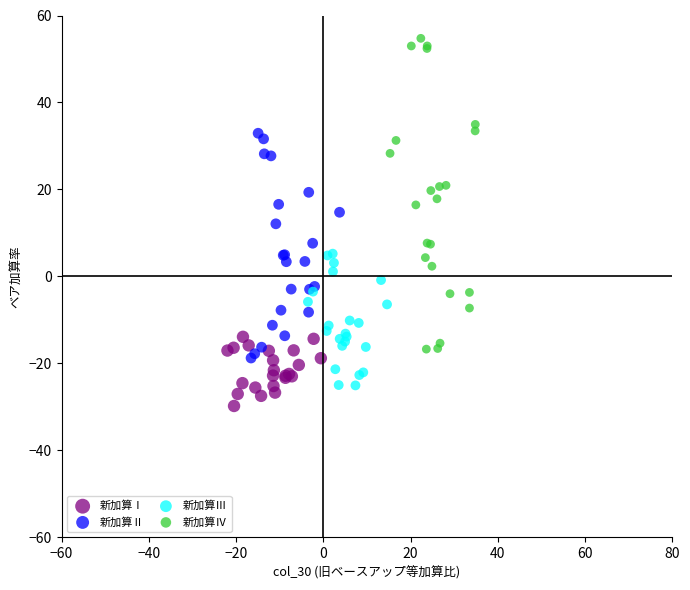

Which series reaches the maximum Y coordinate?

新加算Ⅳ